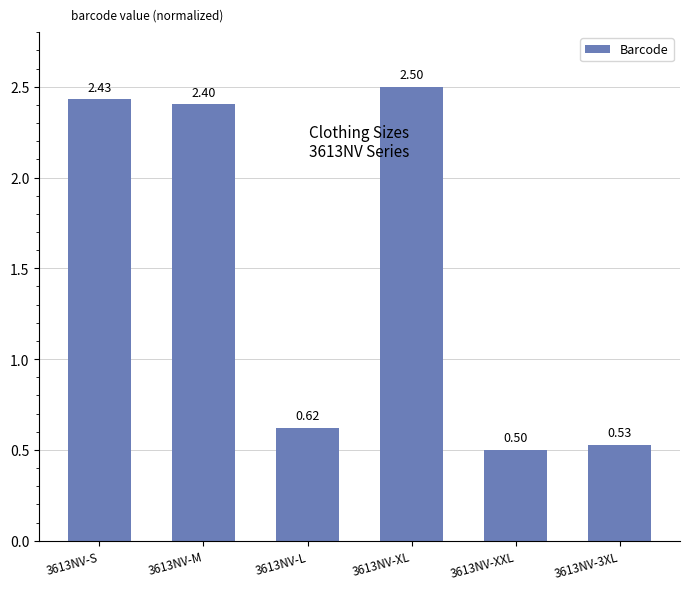

Are the bars horizontal?

No